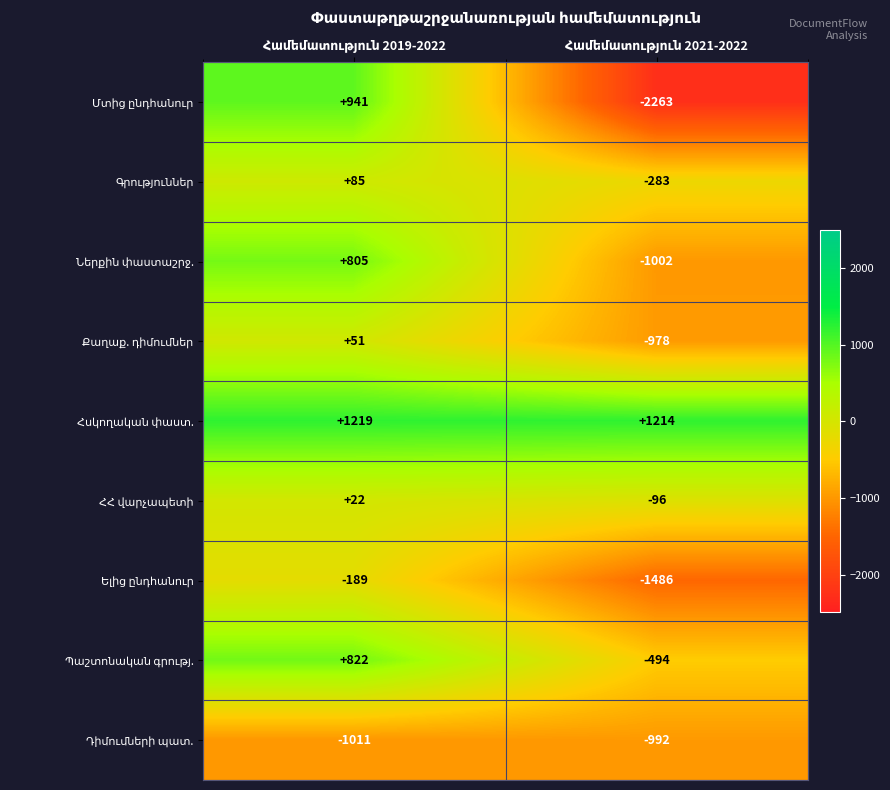

What is the minimum value shown in the chart?

-2263